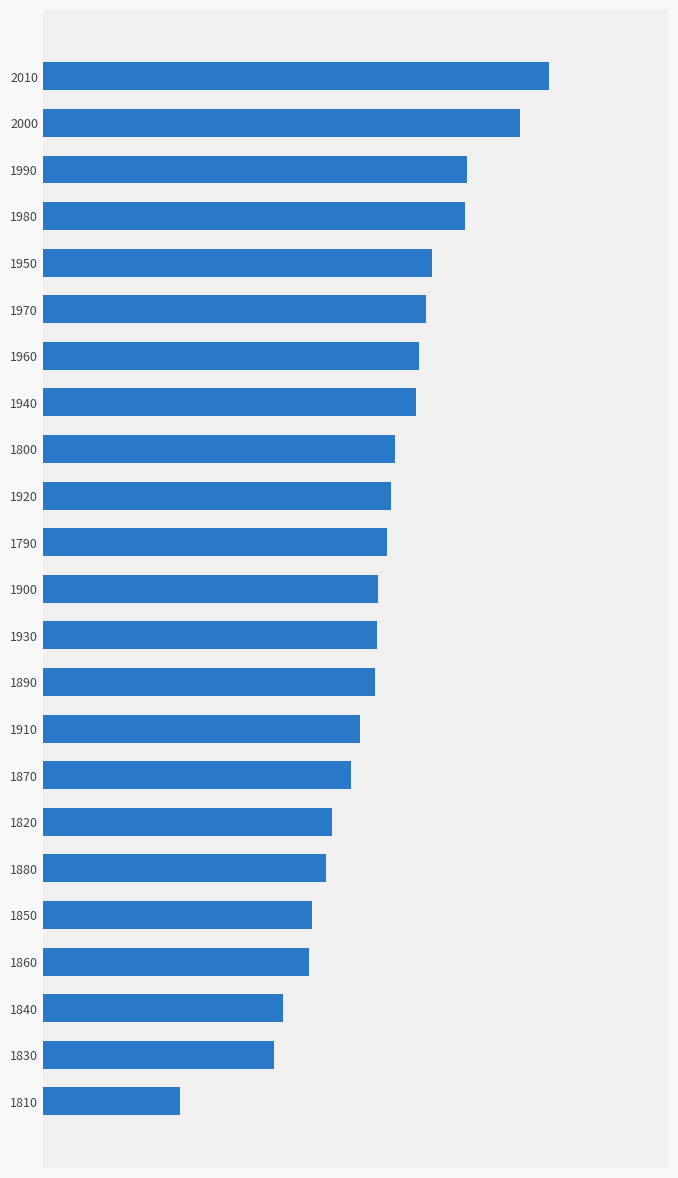

Are the bars horizontal?

Yes